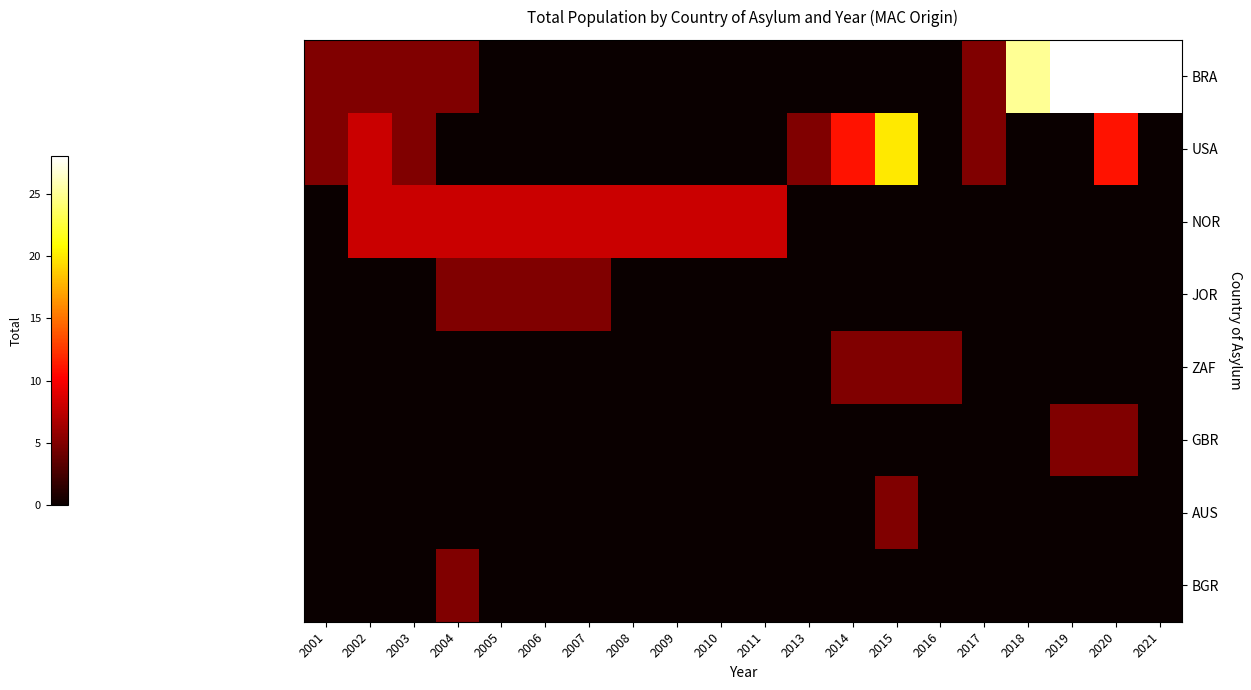

How many series are shown in this chart?

8